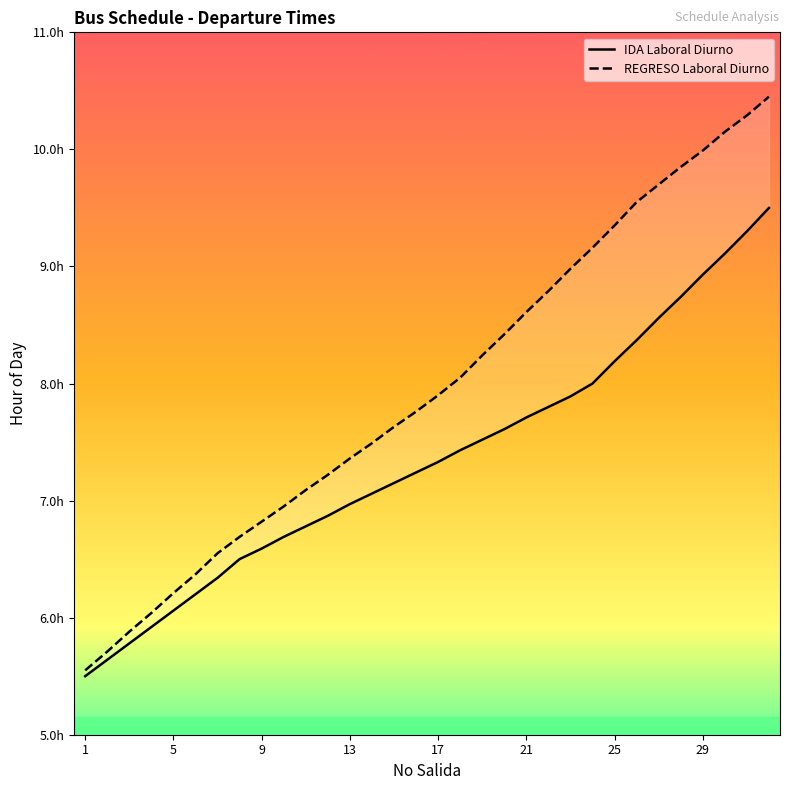

Which series has the widest spread of values?

REGRESO Laboral Diurno